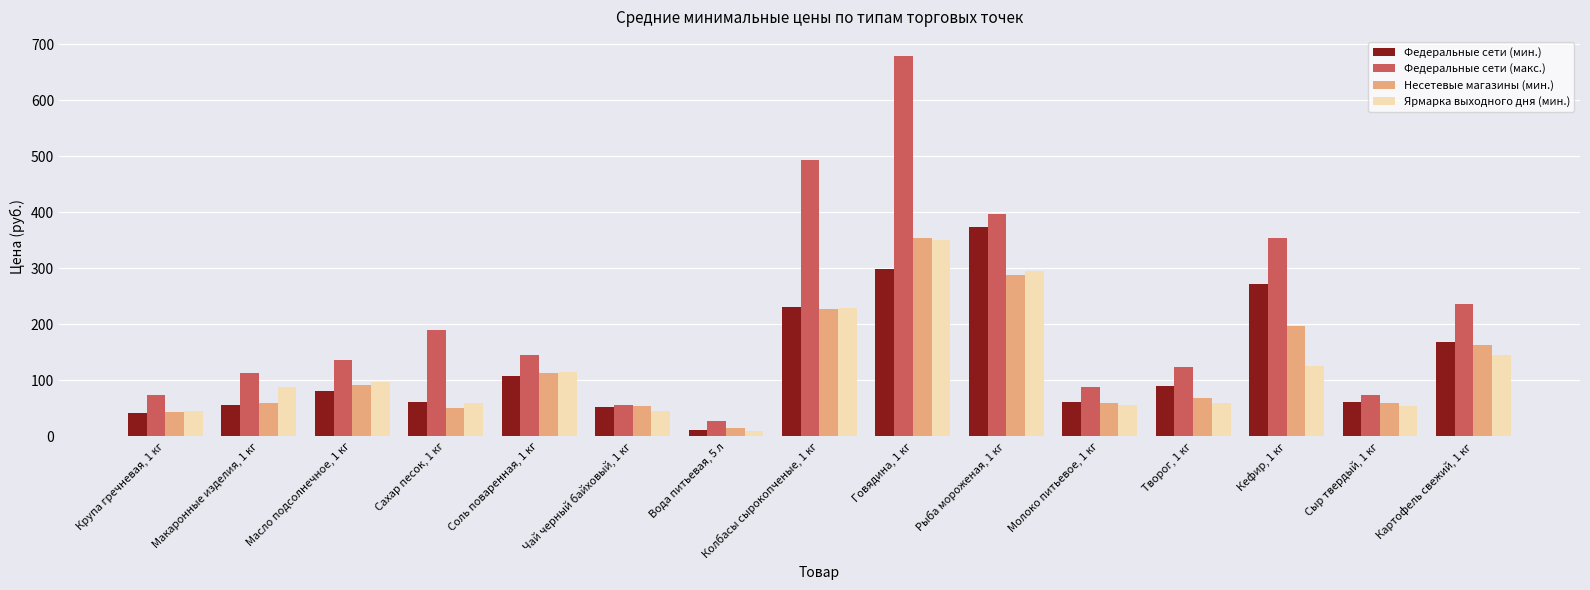

Rank the categories by Несетевые магазины (мин.) value from lowest to highest.

Вода питьевая, 5 л, Крупа гречневая, 1 кг, Сахар песок, 1 кг, Чай черный байховый, 1 кг, Молоко питьевое, 1 кг, Макаронные изделия, 1 кг, Сыр твердый, 1 кг, Творог, 1 кг, Масло подсолнечное, 1 кг, Соль поваренная, 1 кг, Картофель свежий, 1 кг, Кефир, 1 кг, Колбасы сырокопченые, 1 кг, Рыба мороженая, 1 кг, Говядина, 1 кг